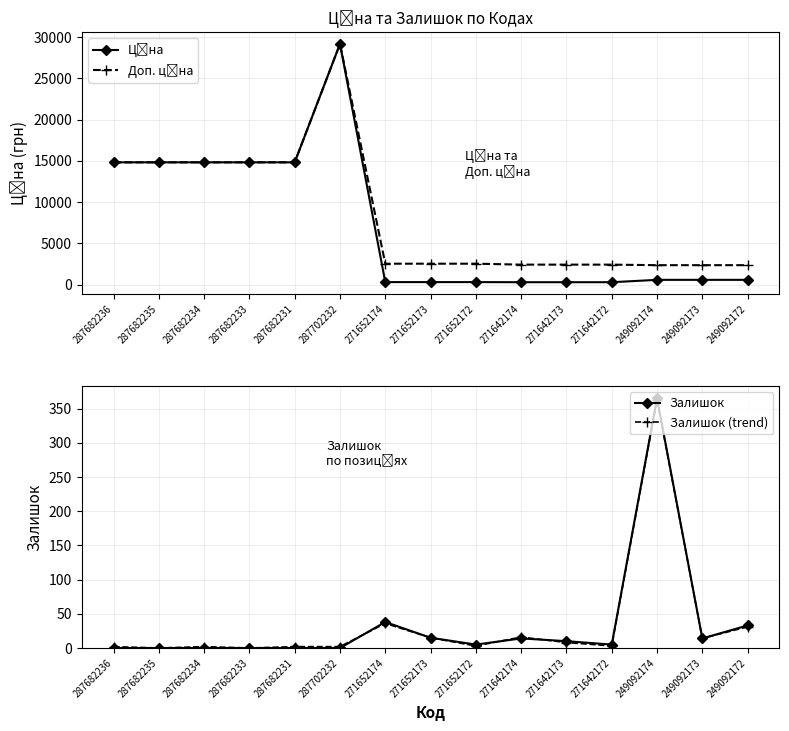

What is the difference between the highest and lowest values at 271642173?

2424.8